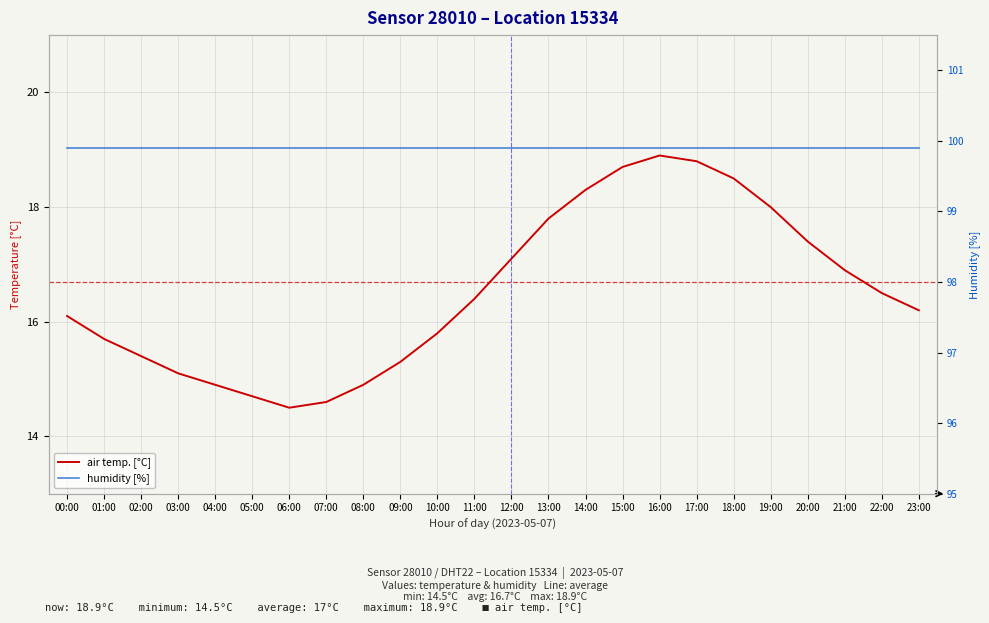

List the labels in order of humidity [%] value, smallest first.

00:00, 01:00, 02:00, 03:00, 04:00, 05:00, 06:00, 07:00, 08:00, 09:00, 10:00, 11:00, 12:00, 13:00, 14:00, 15:00, 16:00, 17:00, 18:00, 19:00, 20:00, 21:00, 22:00, 23:00